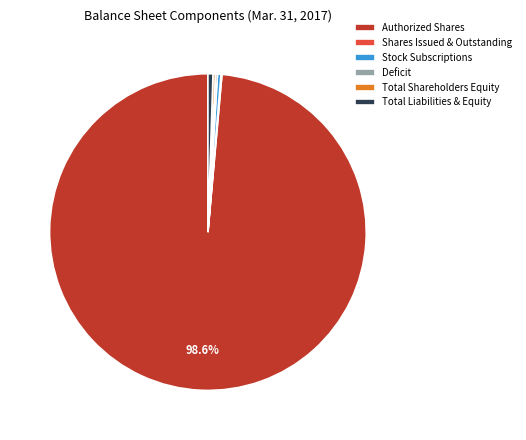

Which has a higher value, Stock Subscriptions or Authorized Shares?

Authorized Shares